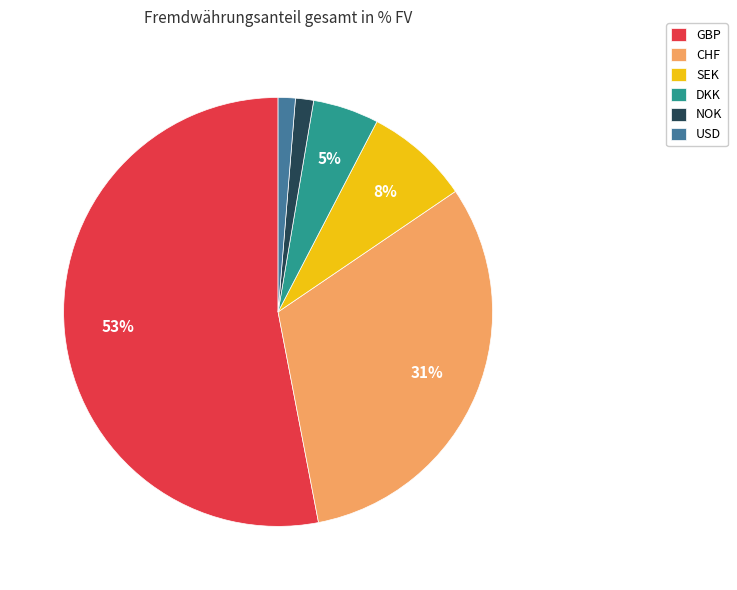

What is the largest slice in the pie chart?

GBP